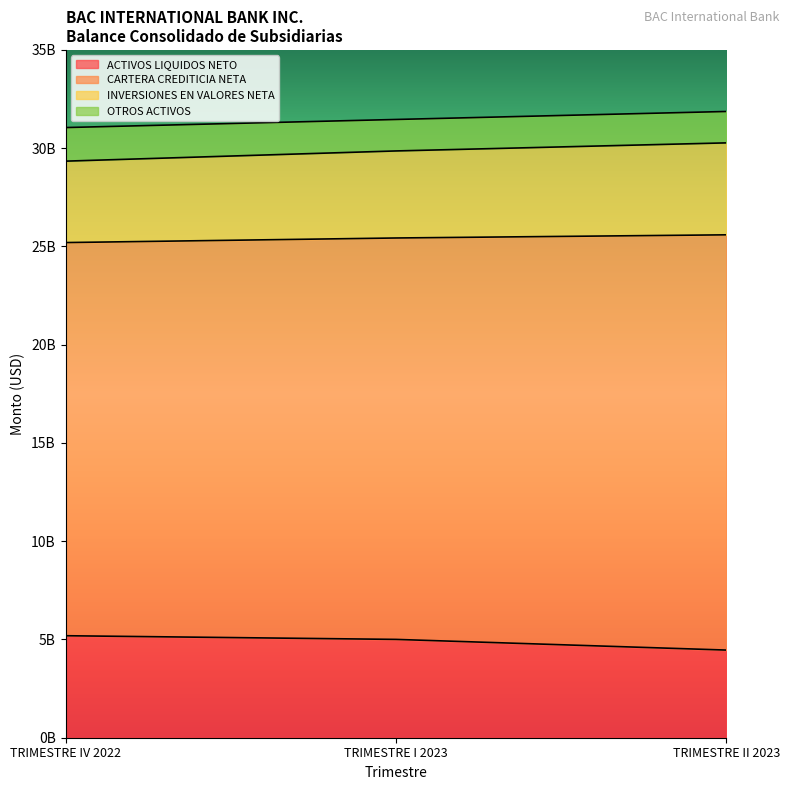

How many categories are shown in the chart?

3